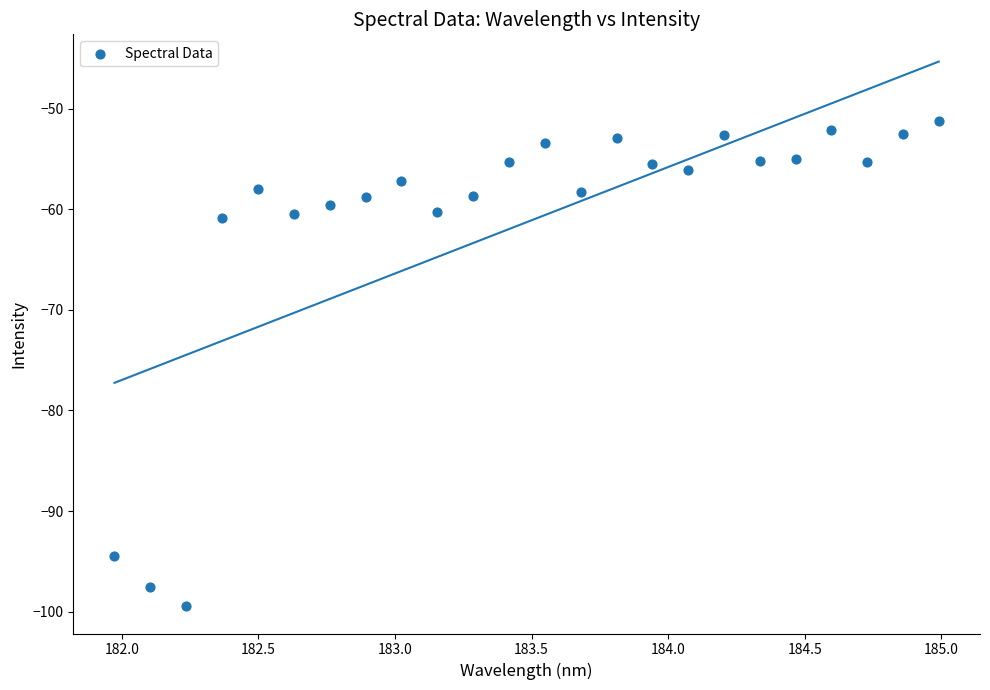

What is the range of Y values (max minus min)?

48.2